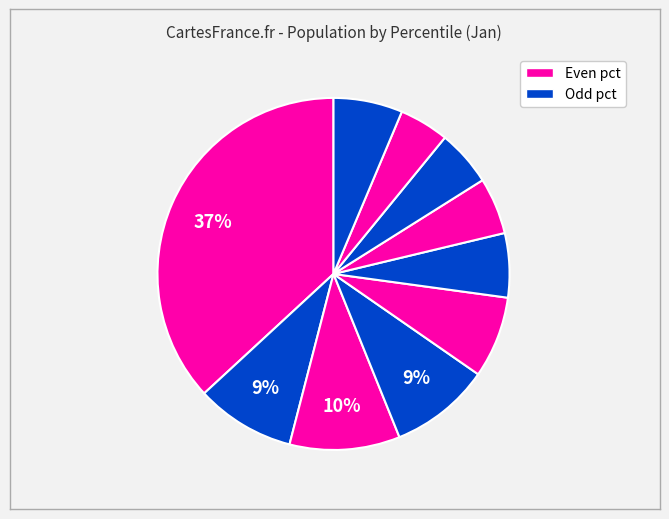

To the nearest percent, what is the difference between the largest and smallest slice percentages?

32%